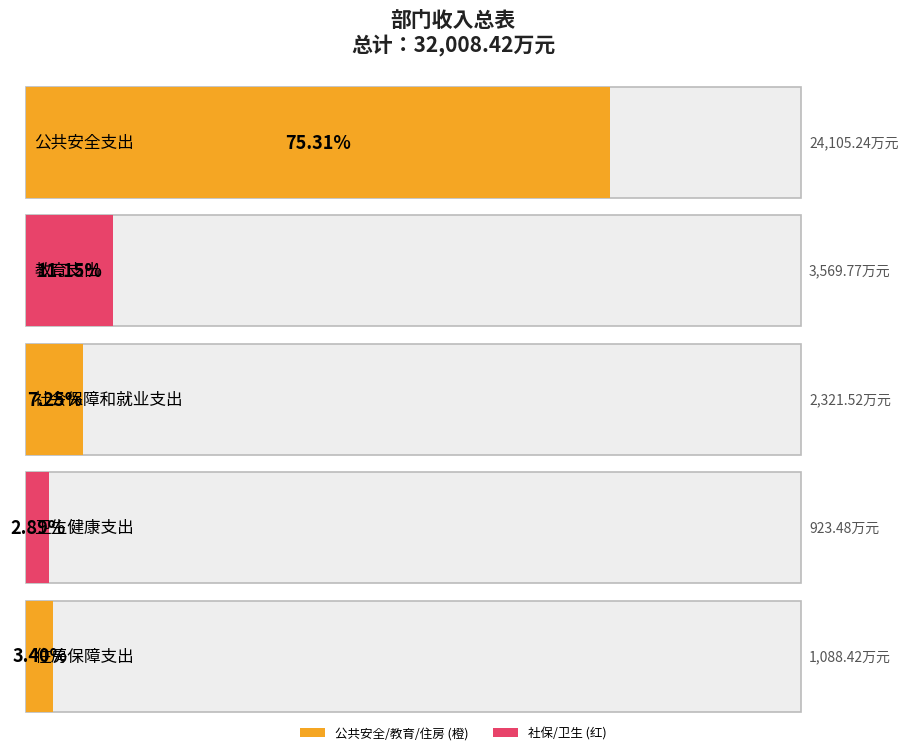

How many groups of bars are there?

5